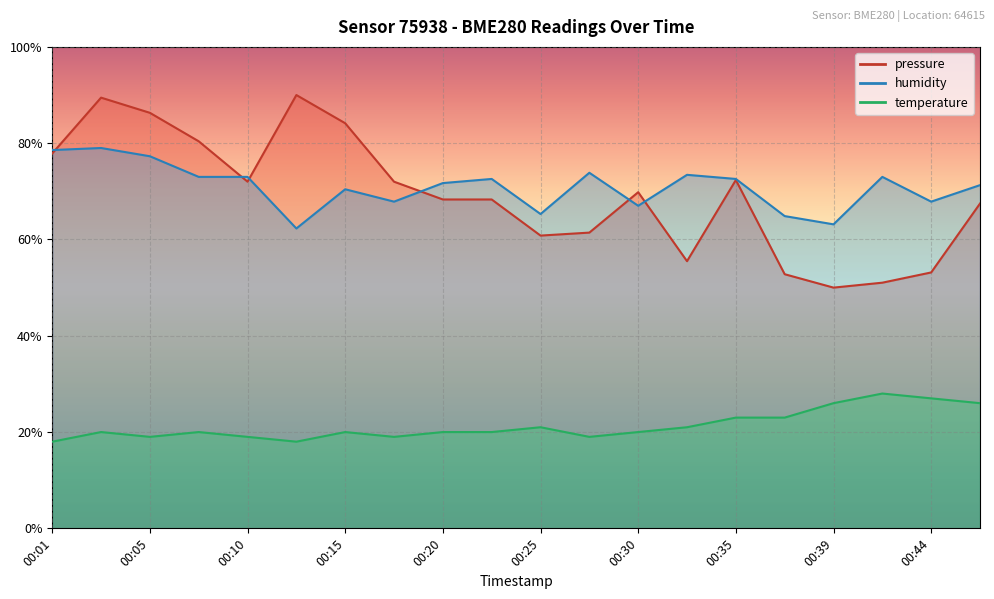

What is the value of the temperature point at the 16th from the left?

23.0